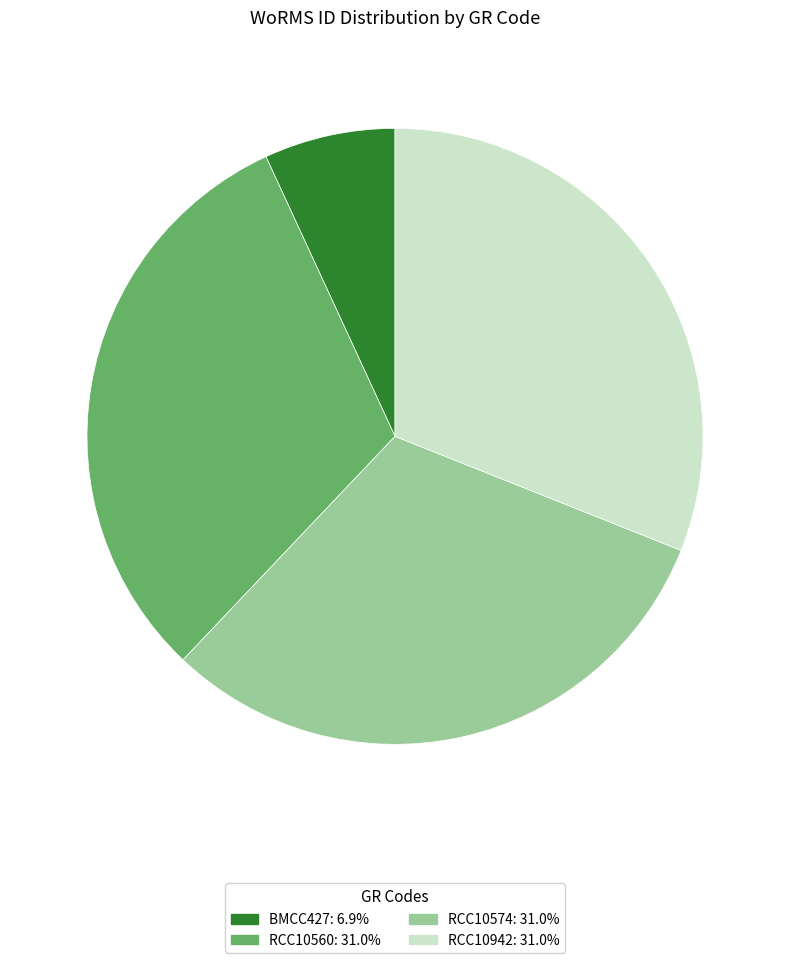

Is the sum of RCC10574: 31.0% and RCC10560: 31.0% greater than half?

Yes